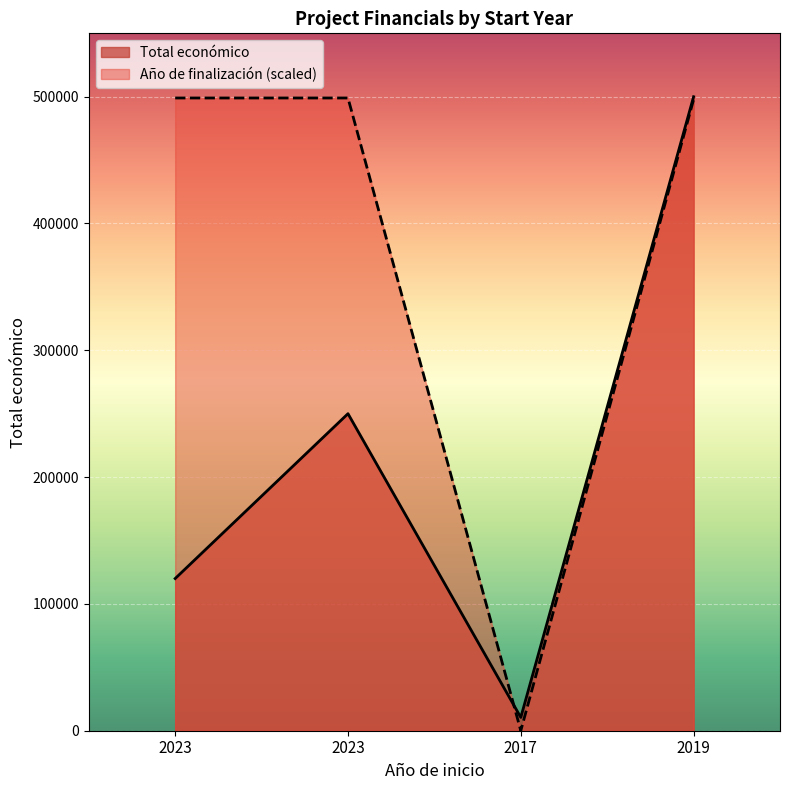

True or false: Año de finalización has more than 0 interior local peaks.

False